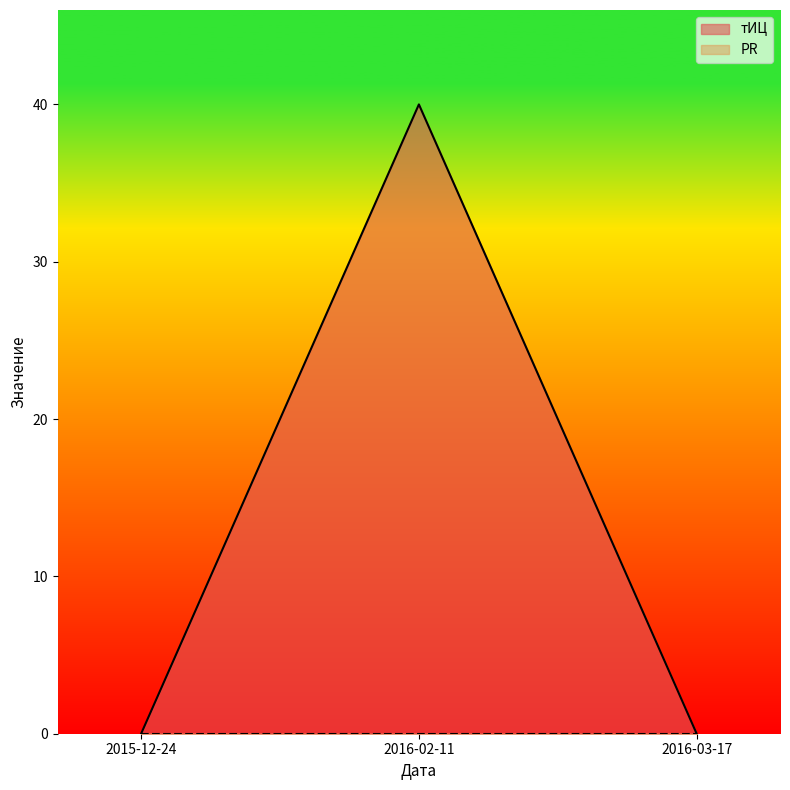

Reading right to left, transcribe all the data shown in this chart.

2016-03-17=0	2016-02-11=40	2015-12-24=0